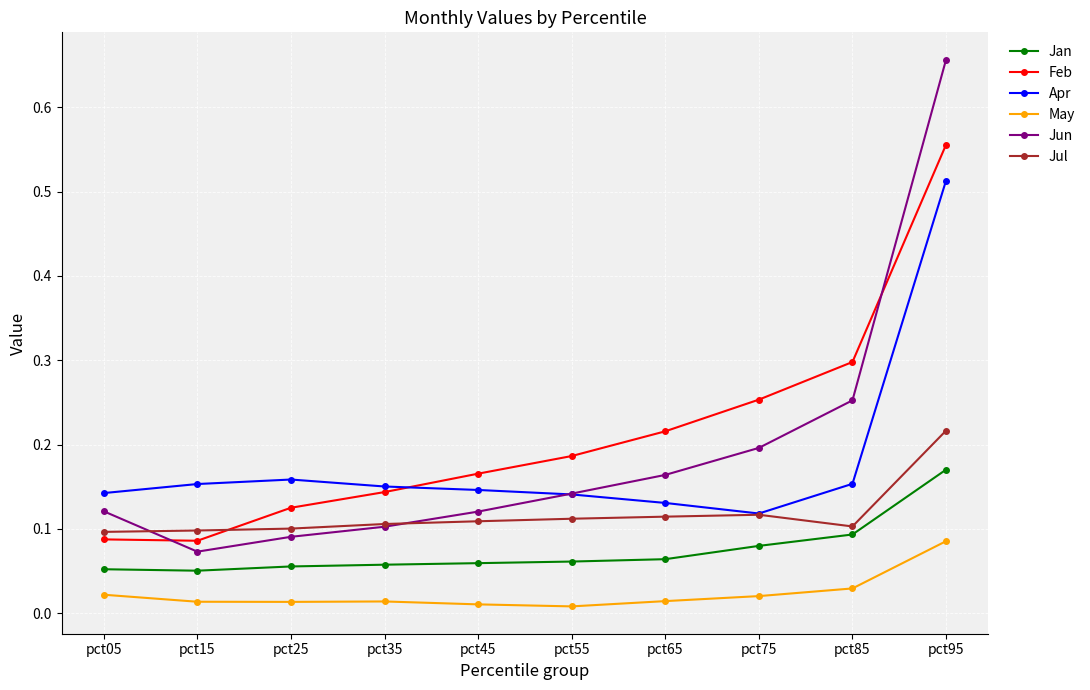

At which label does May reach its peak?

pct95